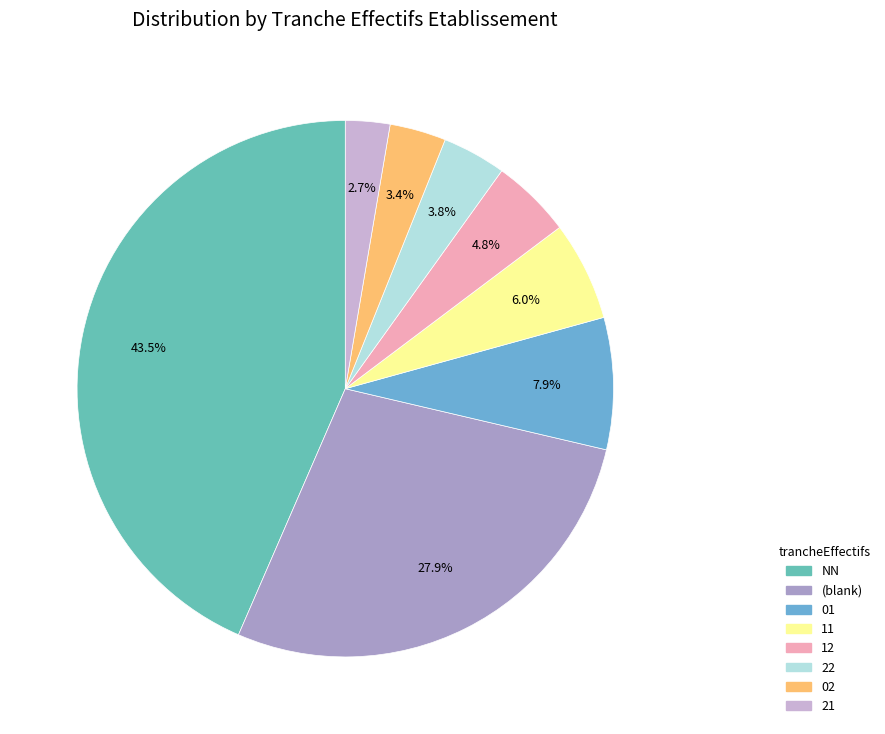

Which has a higher value, 12 or NN?

NN